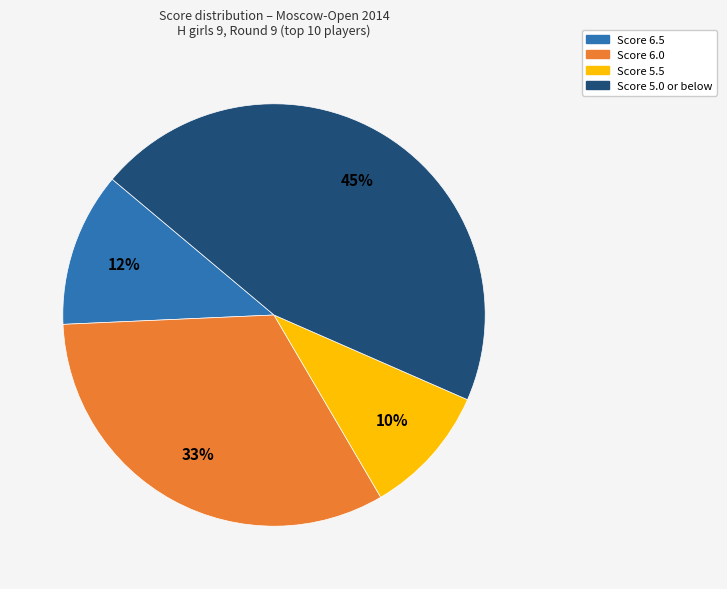

To the nearest percent, what is the average slice percentage?

25%